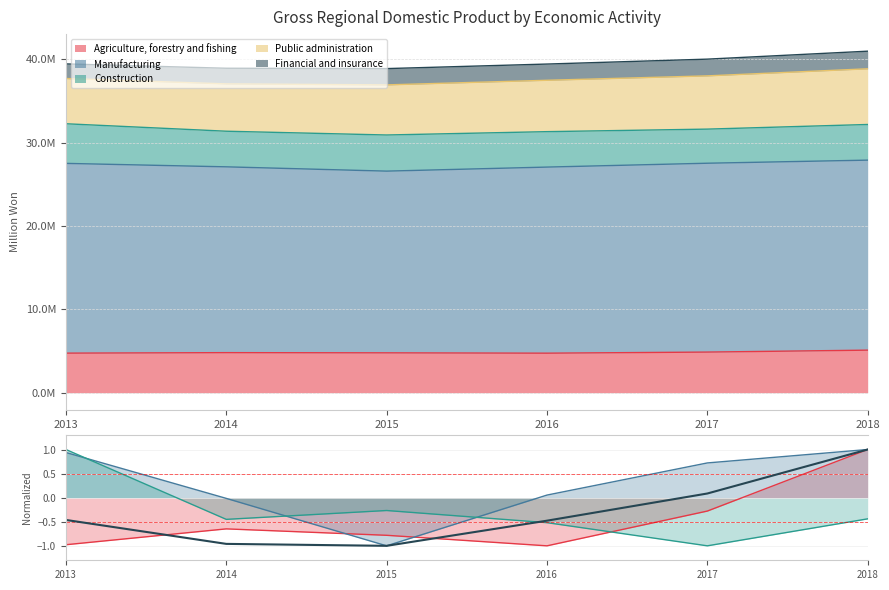

The Agriculture, forestry and fishing series shows -0.3 at 2017. True or false?

True